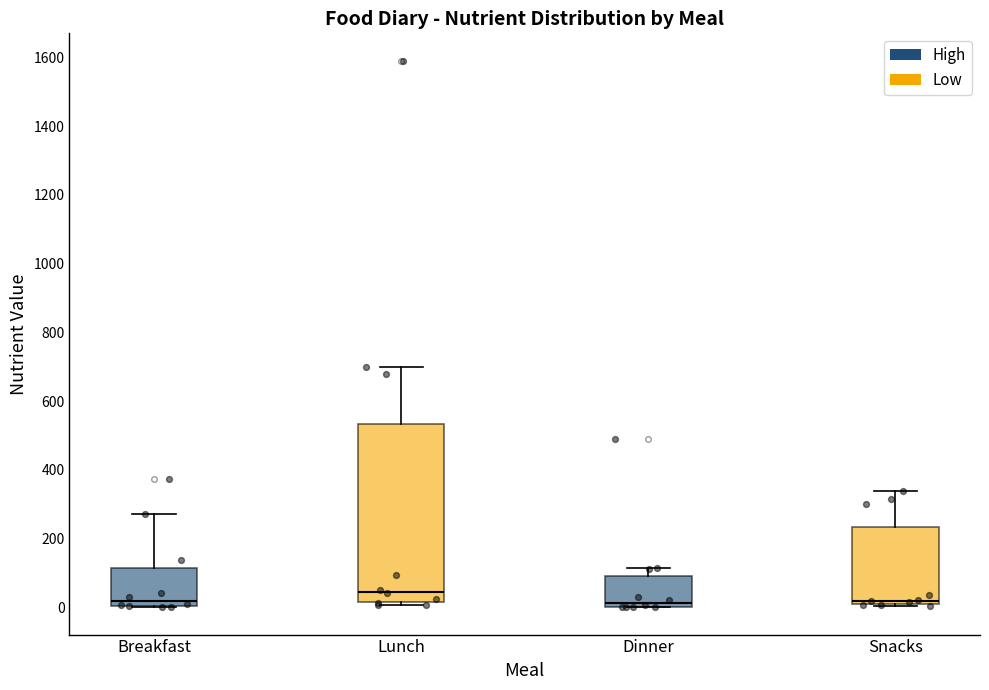

Reading left to right, transcribe this box plot: for each box, give where its median line is, the range the box spans, and where its two whiskers end, as read against the y-axis. The values are not printed on the chart, so give them approximately, as read against the axis.

Breakfast: median 20, box 0 to 120, whiskers 0 to 280
Lunch: median 40, box 20 to 540, whiskers 0 to 700
Dinner: median 20, box 0 to 100, whiskers 0 to 120
Snacks: median 20, box 0 to 240, whiskers 0 to 340